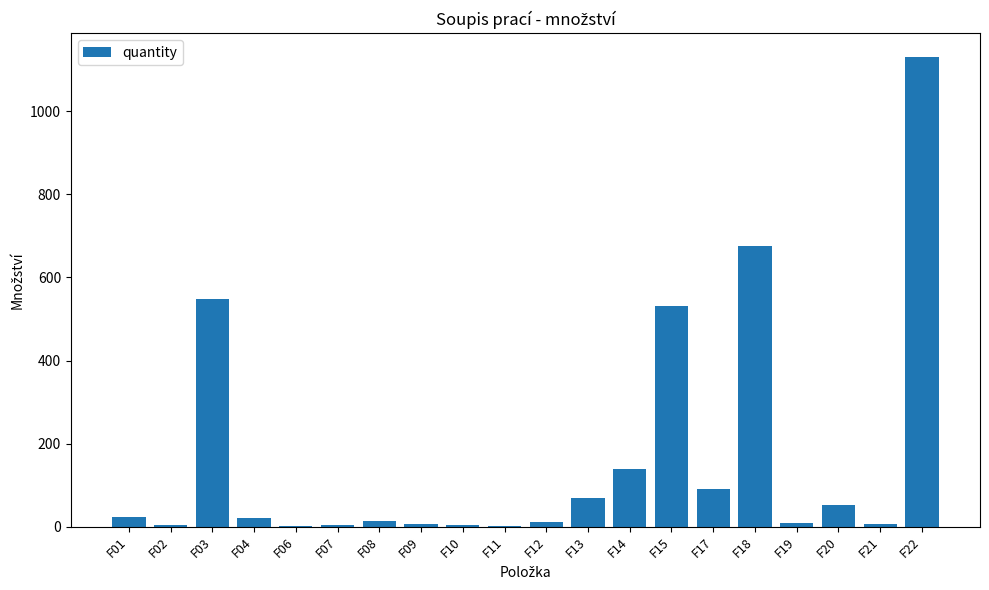

Which category has the highest value across all series?

F22